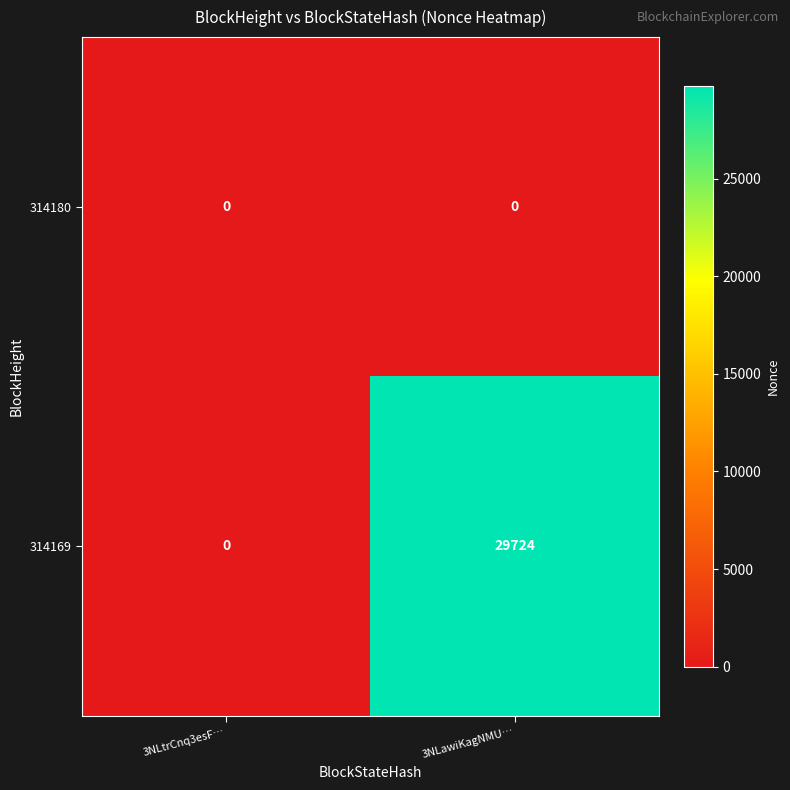

List the labels in order of 314169 value, smallest first.

3NLtrCnq3esF…, 3NLawiKagNMU…